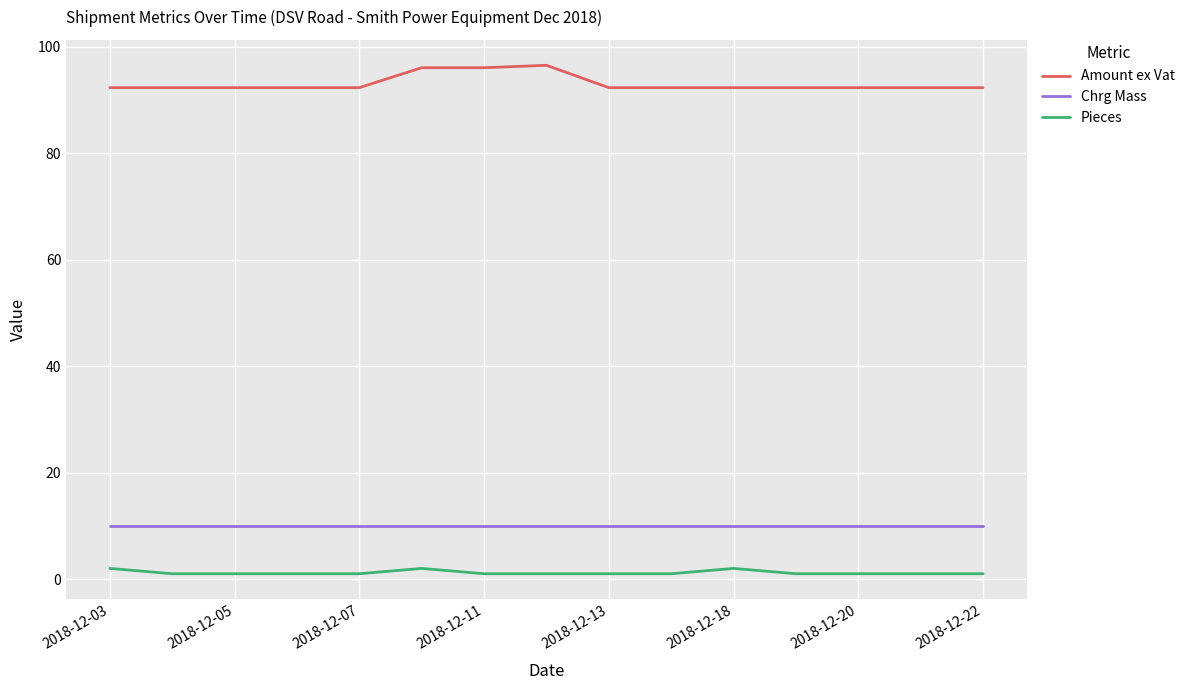

List the series in order of their peak value, lowest first.

Pieces, Chrg Mass, Amount ex Vat